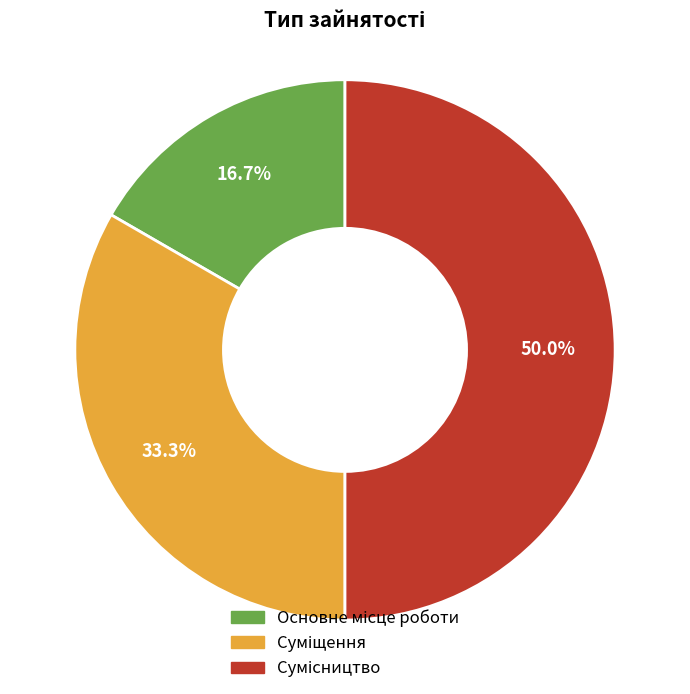

Which slice is the largest?

Сумісництво